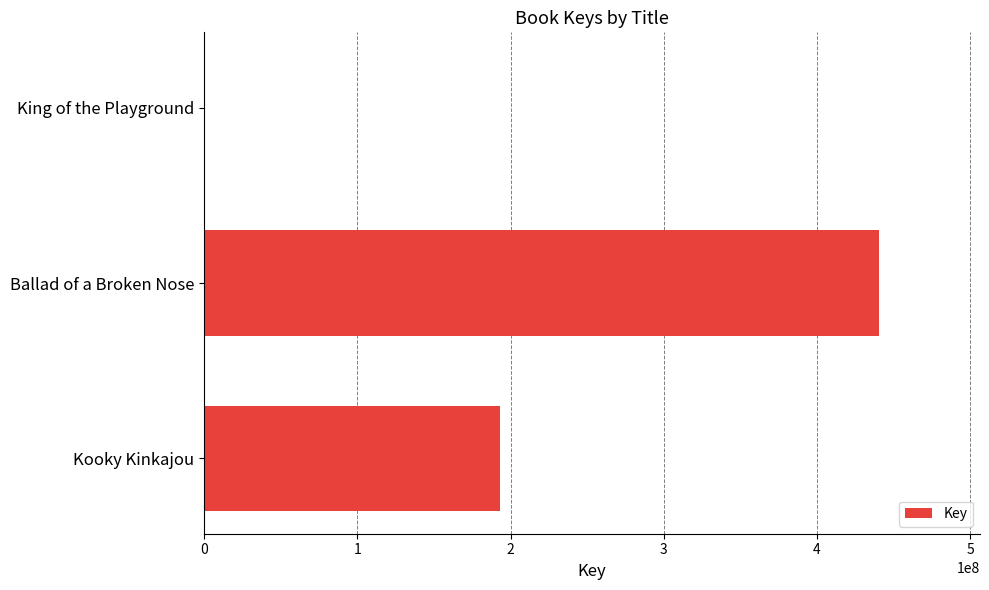

Reading bottom to top, extract all data points from this chart.

Kooky Kinkajou=192941513	Ballad of a Broken Nose=440380545	King of the Playground=332040